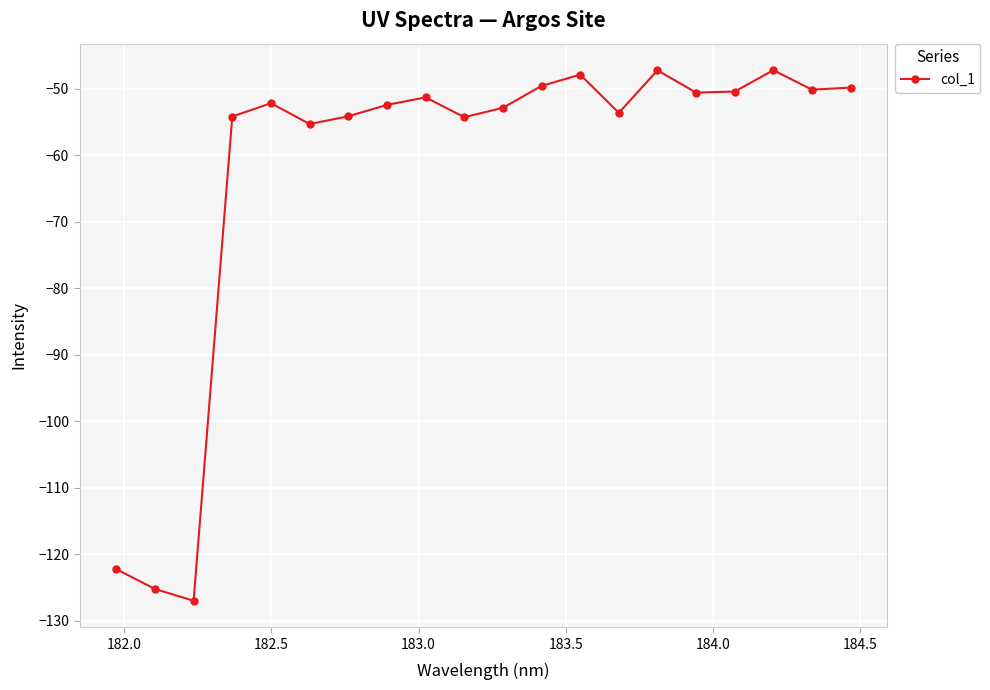

What is the greatest value displayed?

-47.2